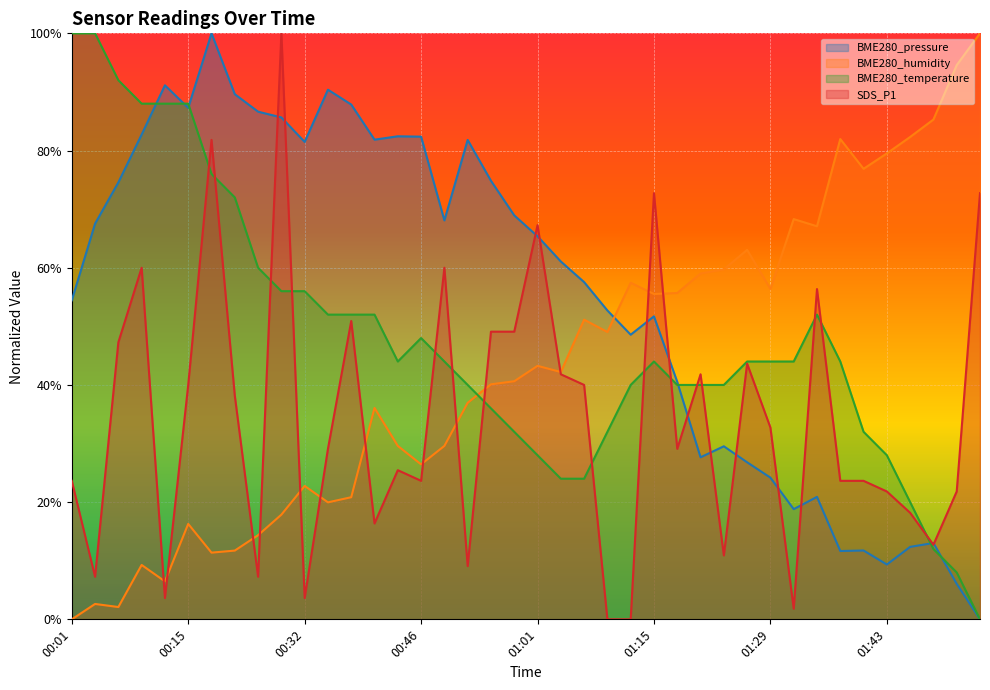

What is the difference between the highest and lowest values at 00:58?

0.4